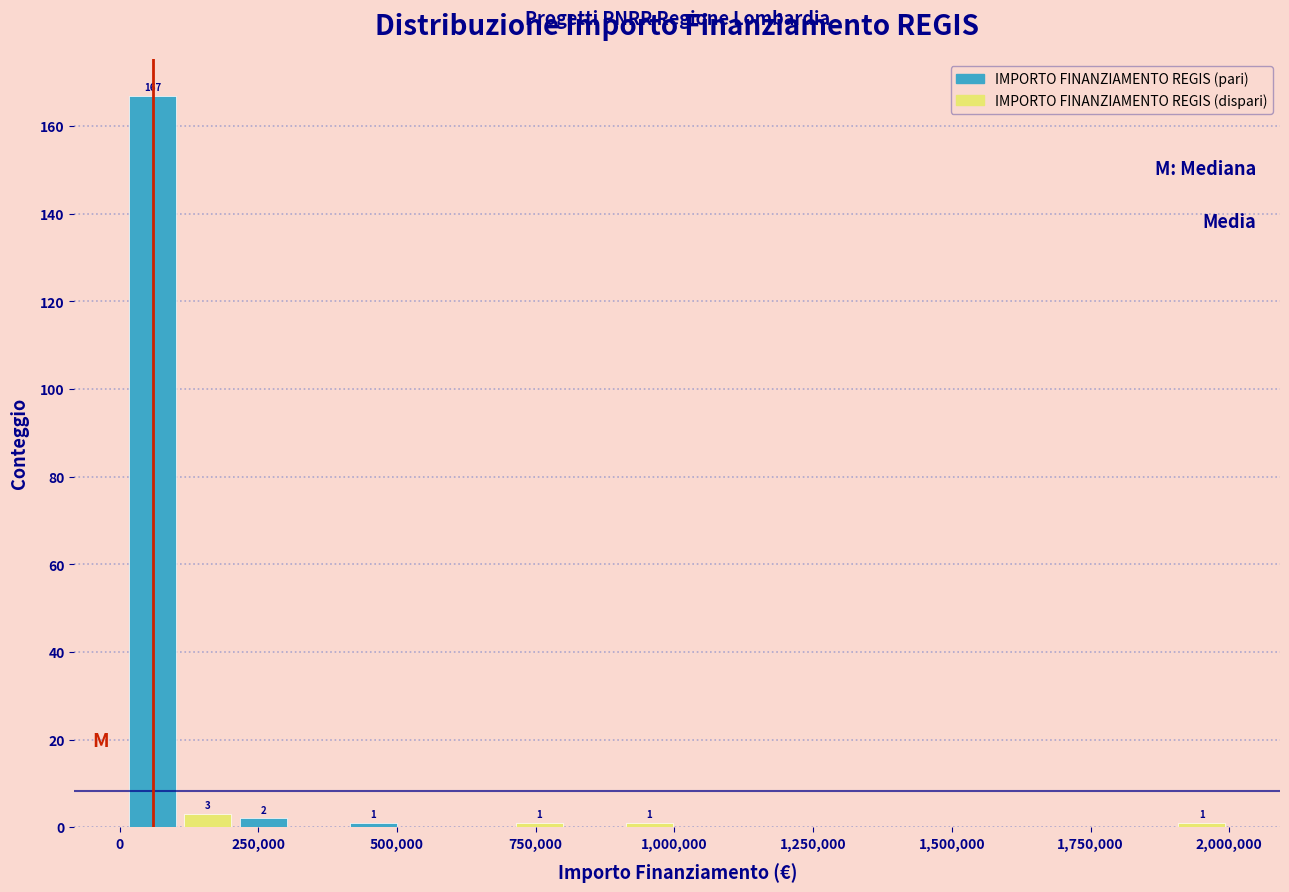

Read against the x-axis, roughly where is the centre of the tallest bar?

50000